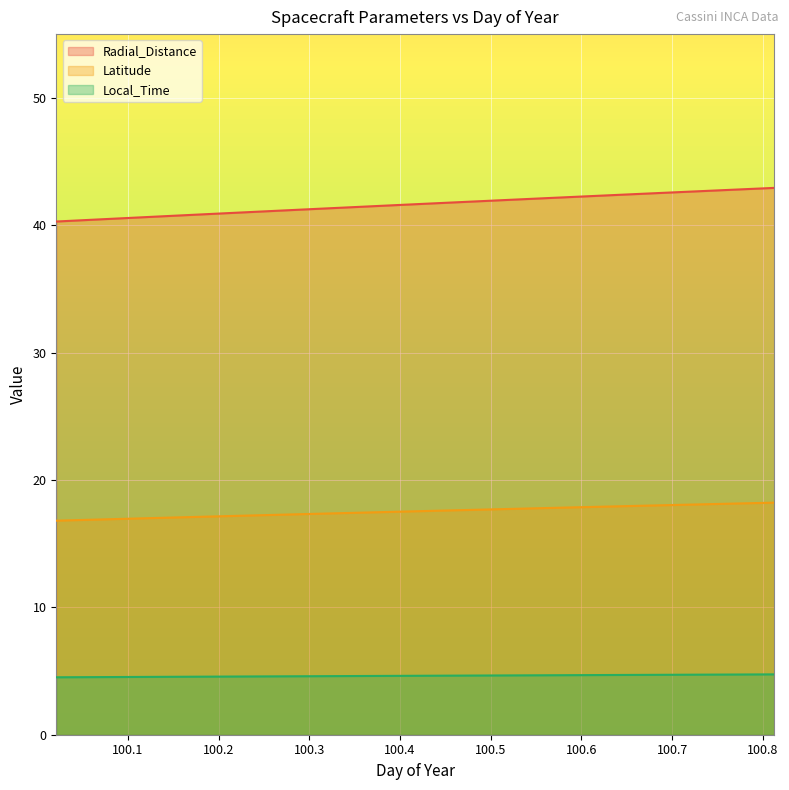

True or false: Local_Time and Radial_Distance intersect in this chart.

False